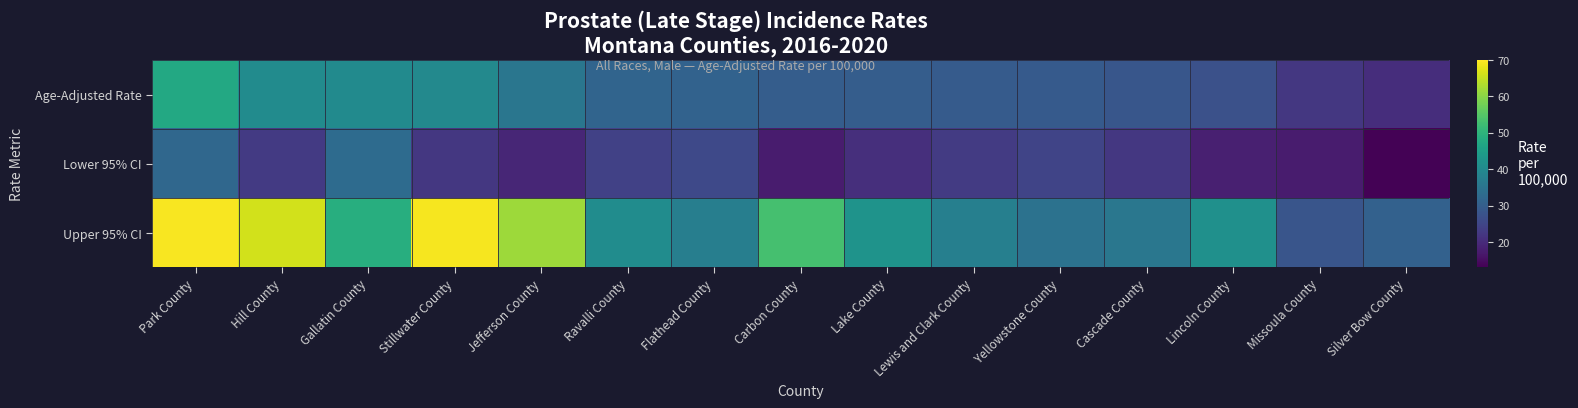

How many data points does each series have?

15